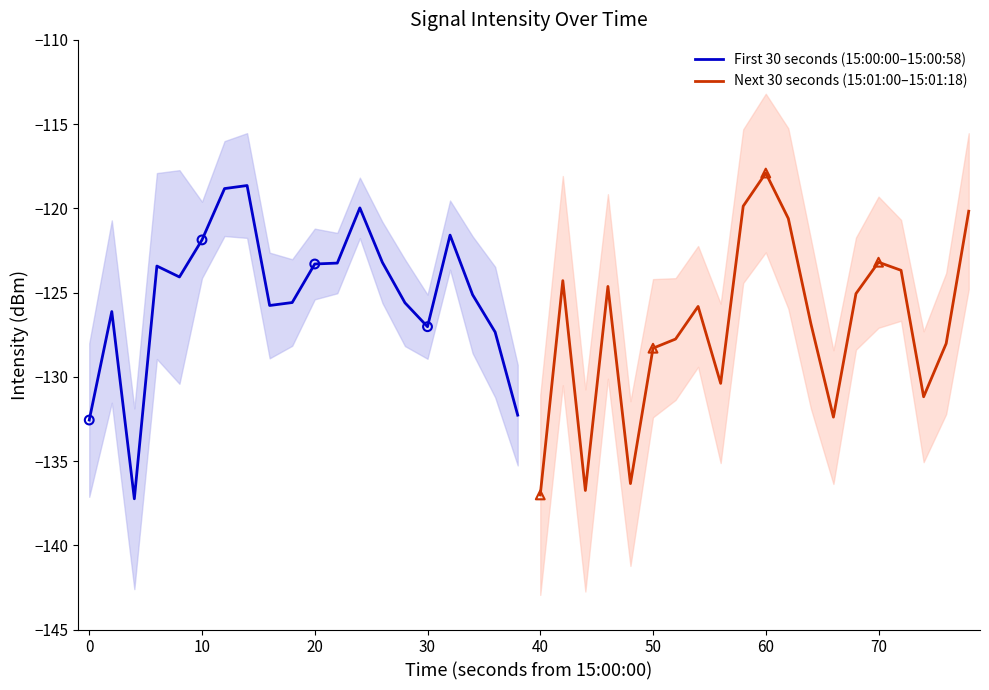

Which series reaches the maximum Y coordinate?

Next 30 seconds (15:01:00–15:01:18)